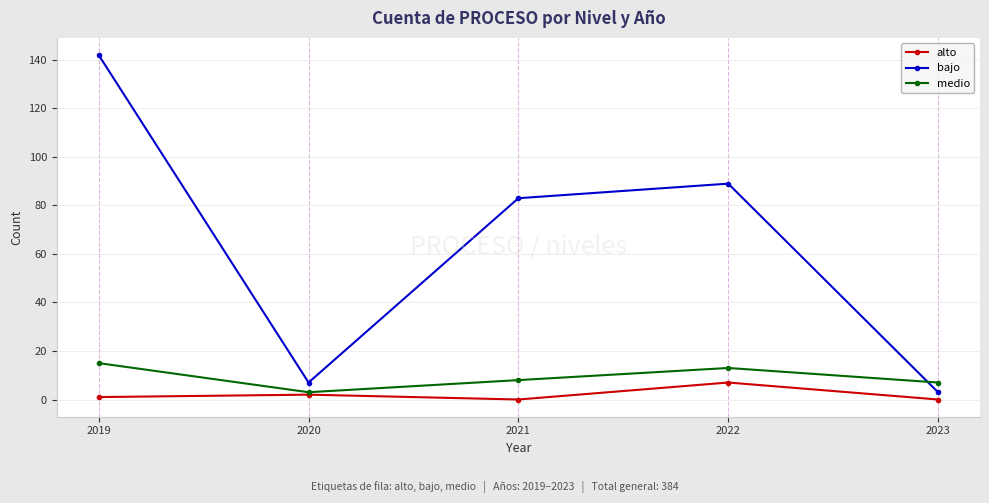

Which series has the widest spread of values?

bajo